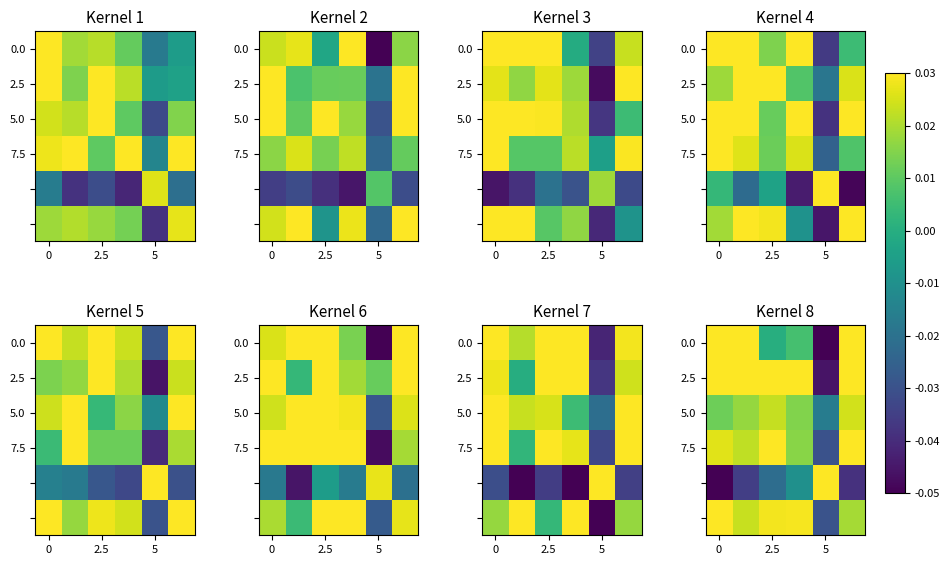

The 7.5 series shows 0.0 at 0. True or false?

False